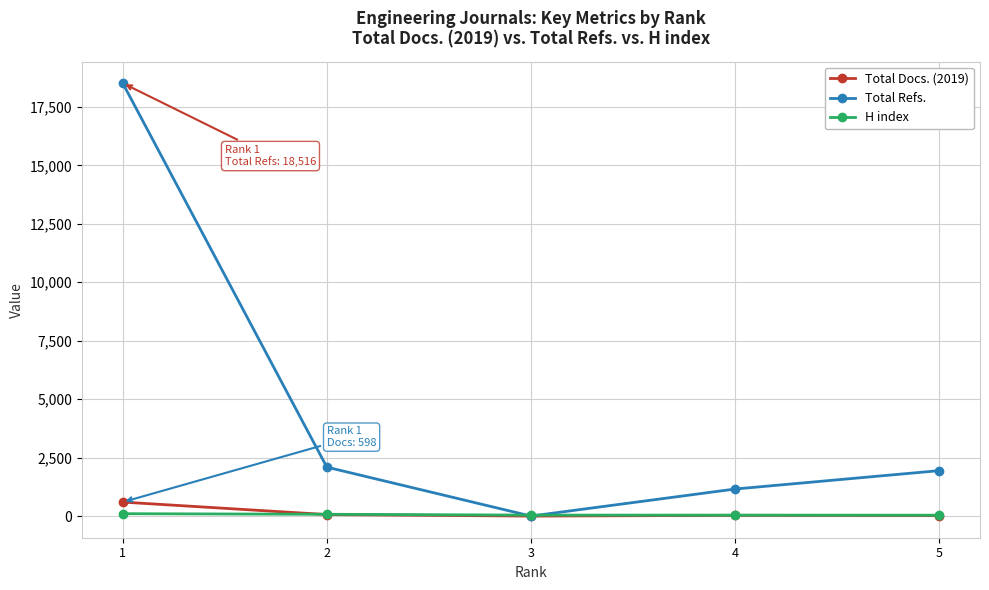

In Total Refs., how many points are lower than both neighbors (excluding endpoints)?

1